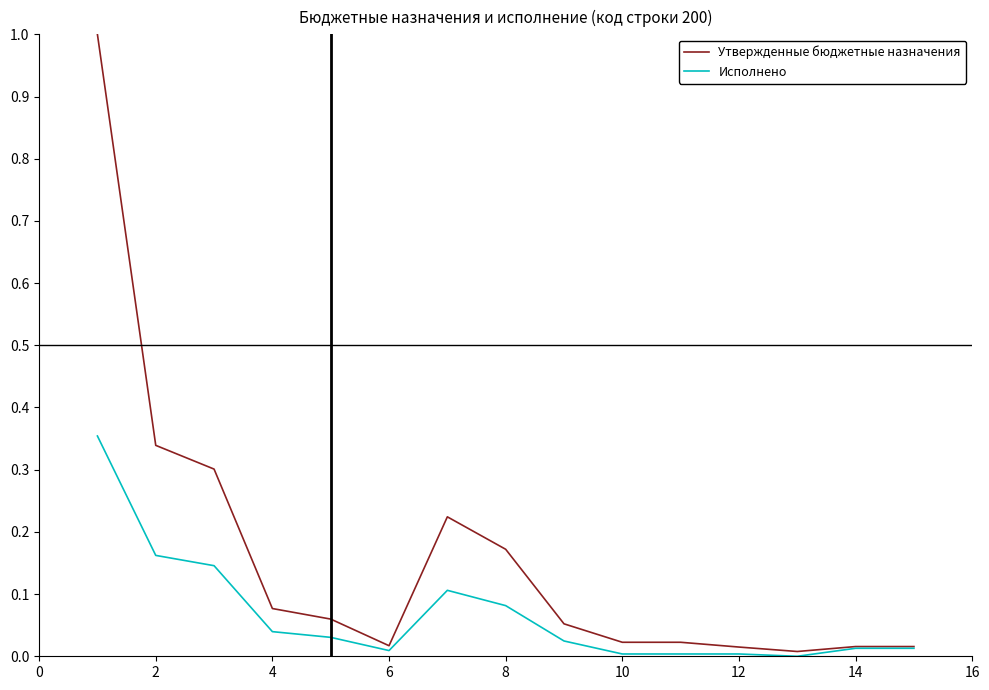

What are all the series names shown in the legend?

Утвержденные бюджетные назначения, Исполнено